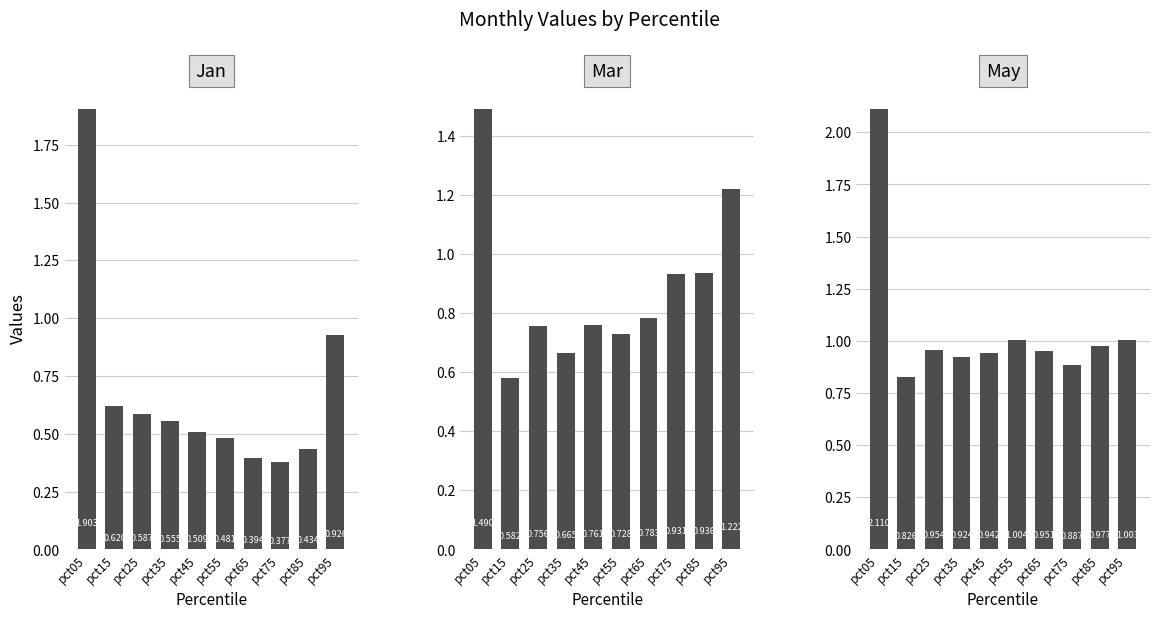

Count the number of data series in this chart.

3